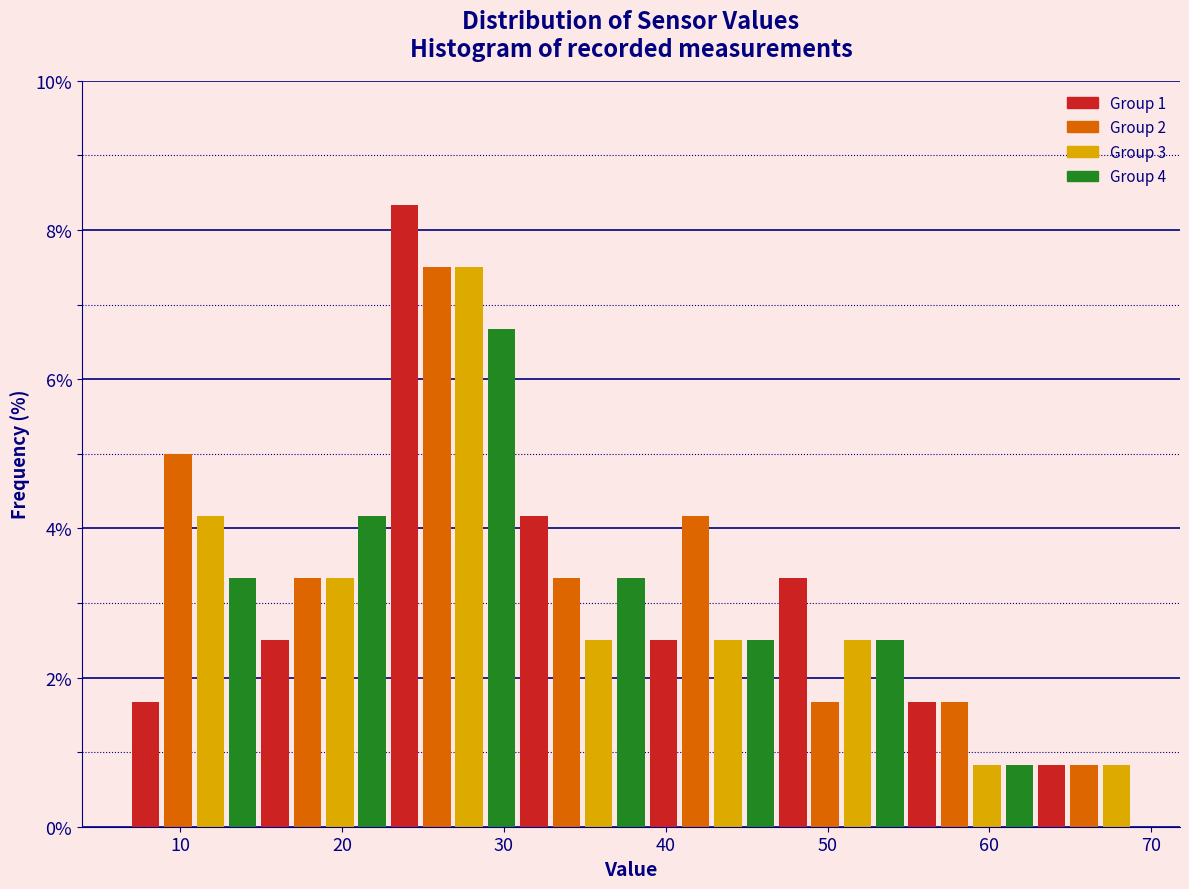

Read against the x-axis, roughly where is the centre of the tallest bar?

24